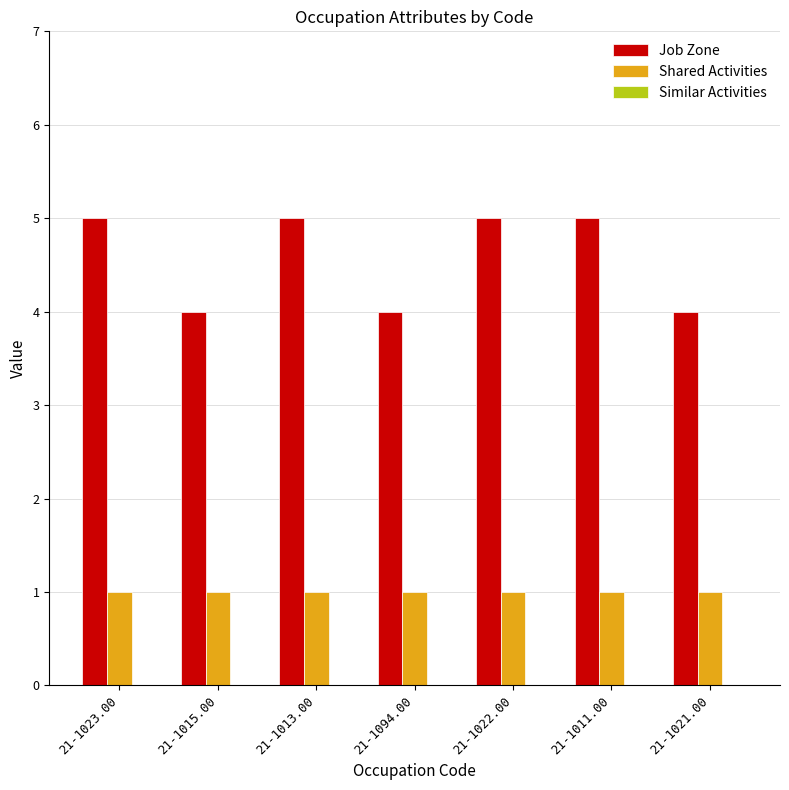

Does the chart contain any negative values?

No